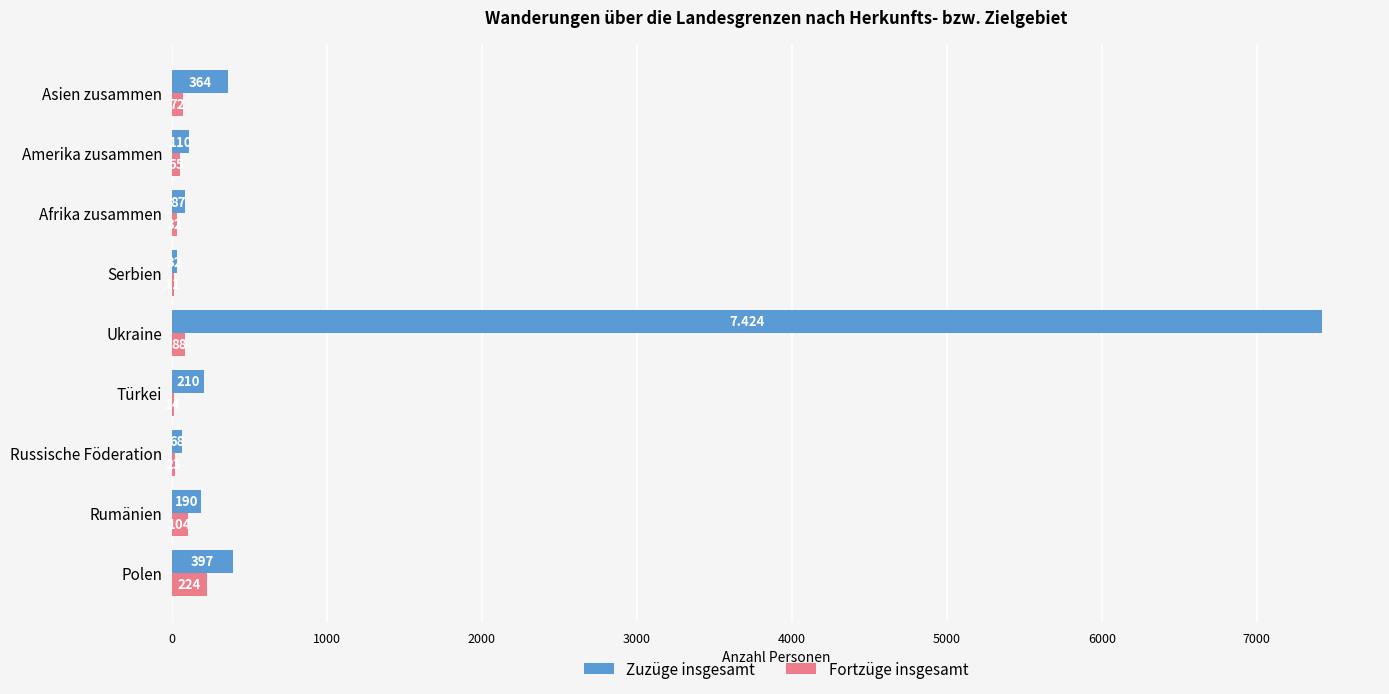

Between Ukraine and Asien zusammen, which series saw the biggest shift?

Zuzüge insgesamt